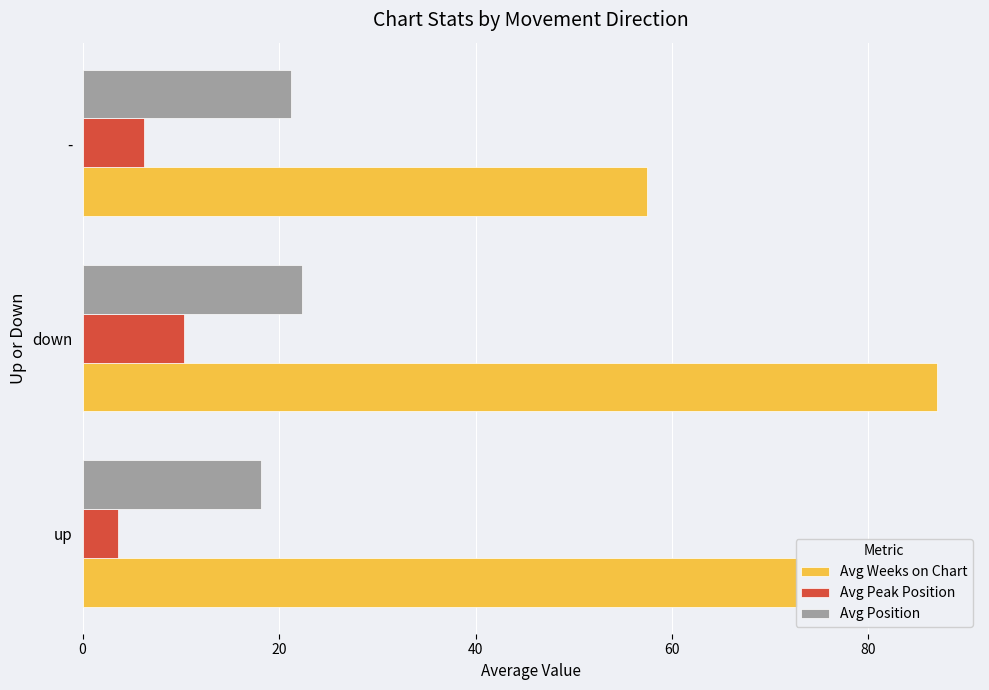

Which series has the largest range (max minus min)?

Avg Weeks on Chart